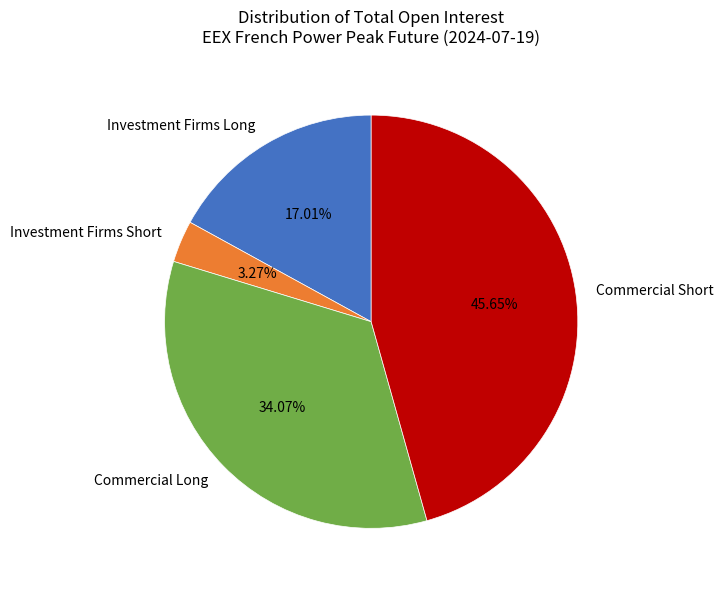

Is there a majority slice in this chart?

No